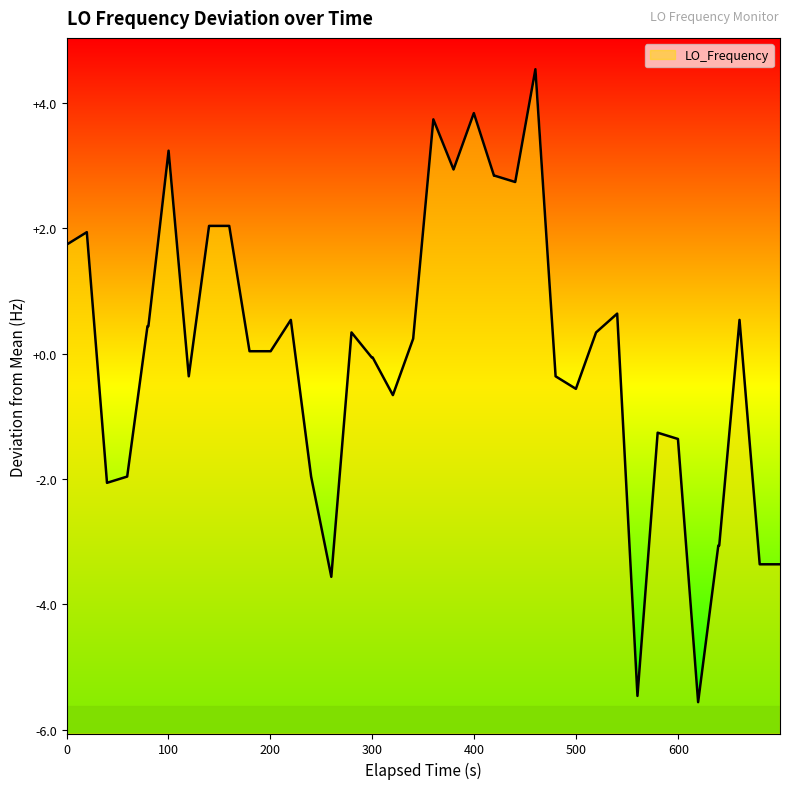

What is the difference between the maximum and minimum values?

10.1